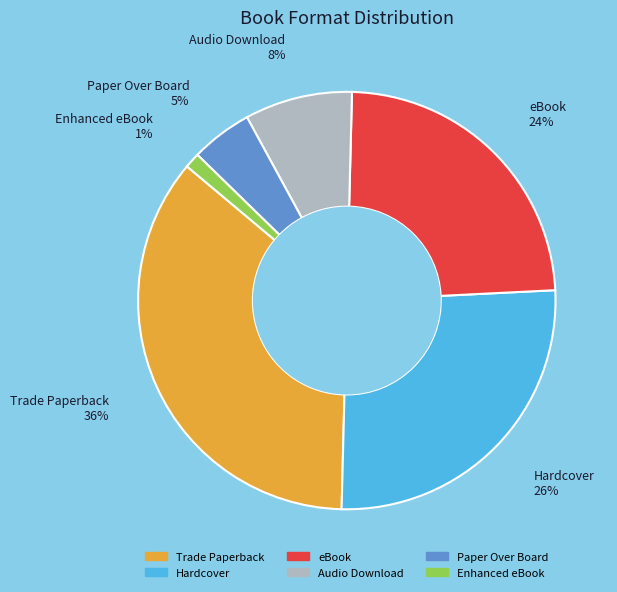

Does Paper Over Board account for over 50% of the chart?

No